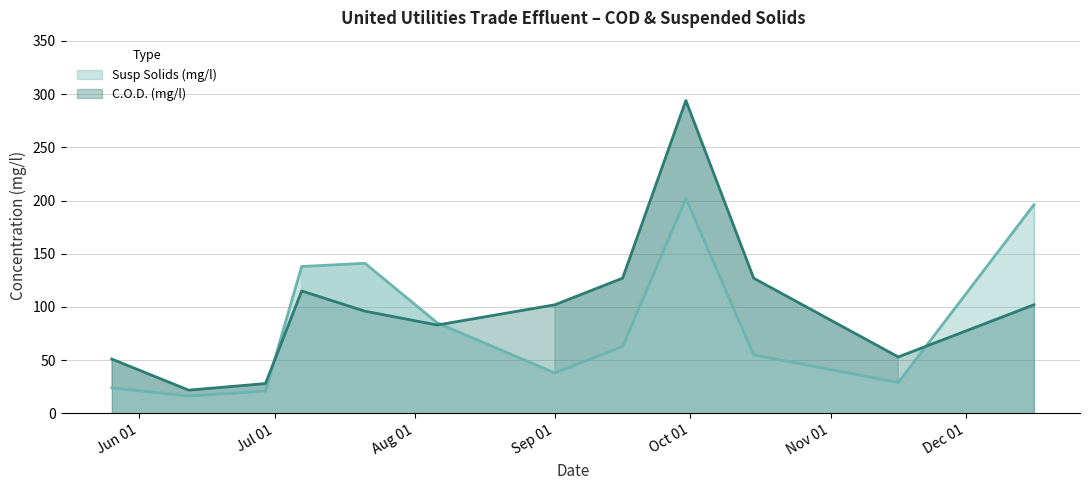

What is the value of the Susp Solids (mg/l) point at the 9th from the left?

202.0